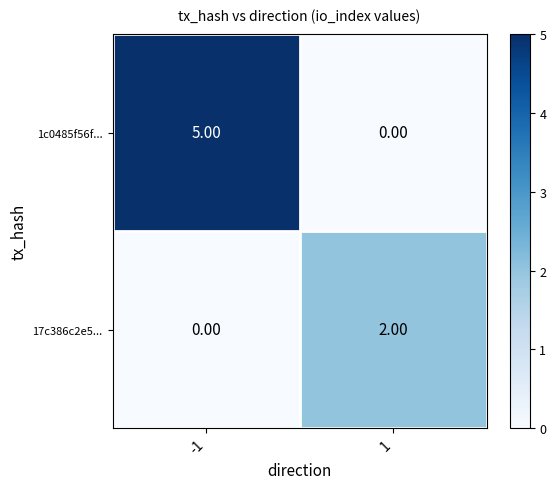

Which series has the largest total across all categories?

1c0485f56f...